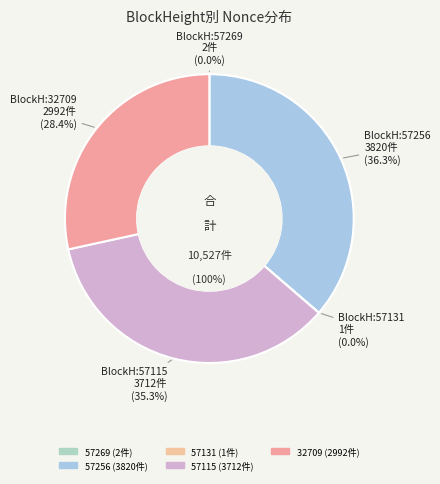

Do 32709 and 57256 together represent more than half of the pie?

Yes